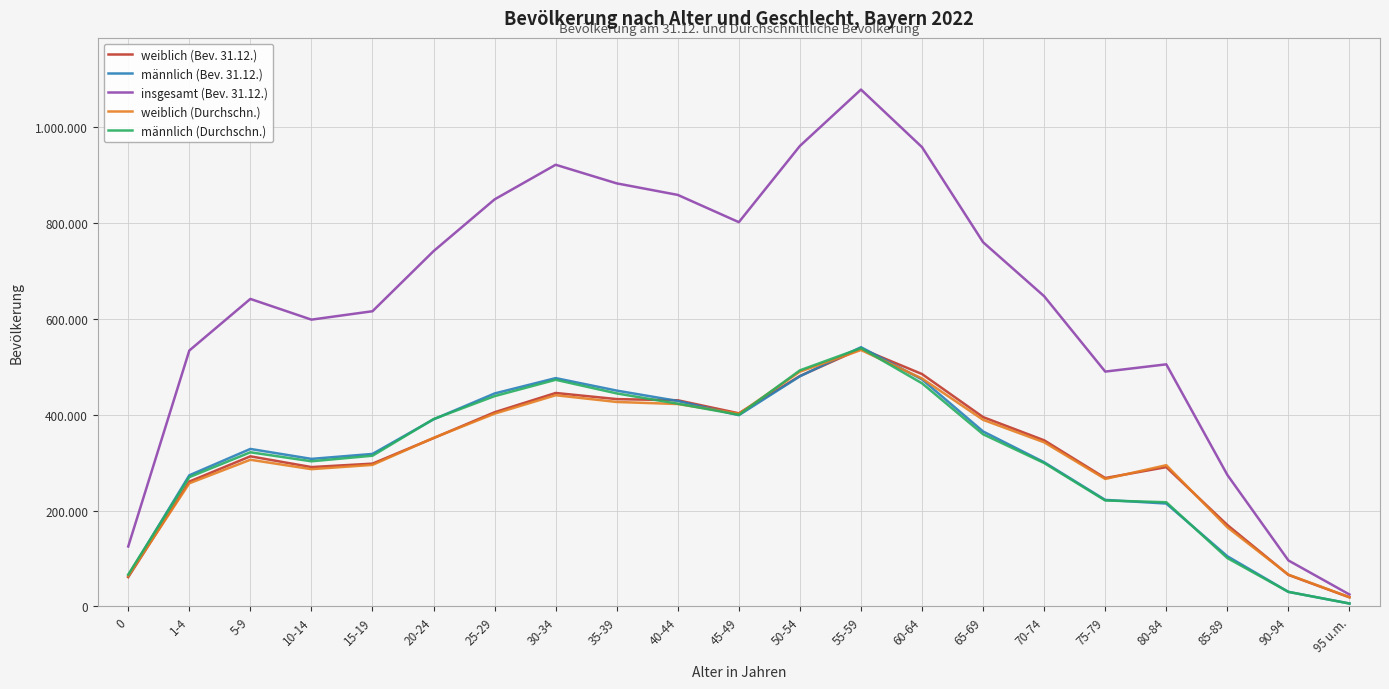

At how many categories does at least one series exceed 526088?

15